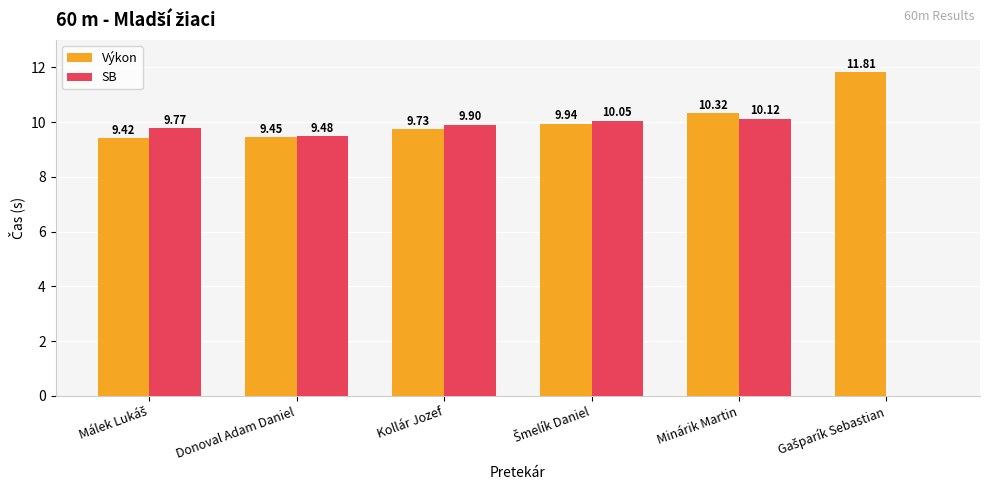

What is the sum of all Výkon values?

60.7